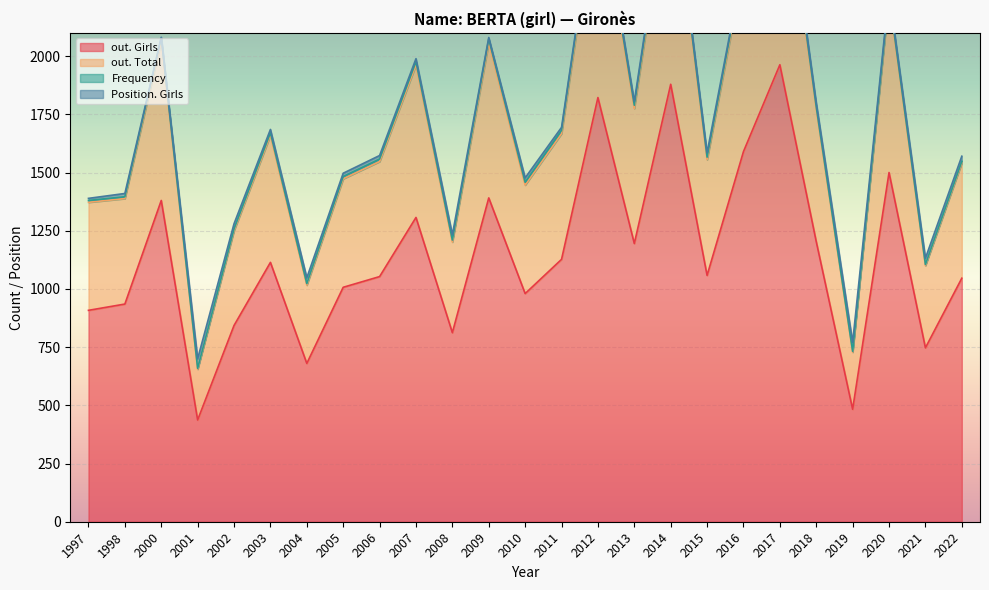

At which label does out. Girls reach its minimum?

2001